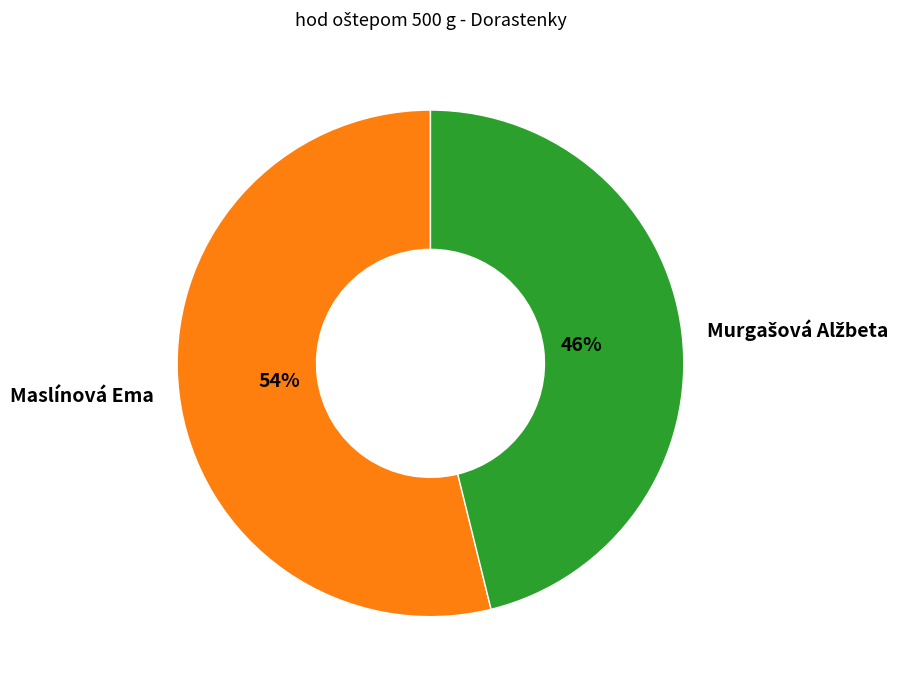

To the nearest percent, what is the difference between the largest and smallest slice percentages?

8%